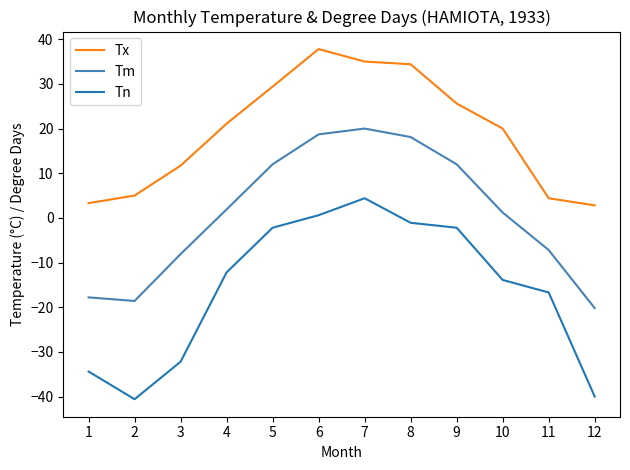

Which series changed the most between 2 and 9?

Tn